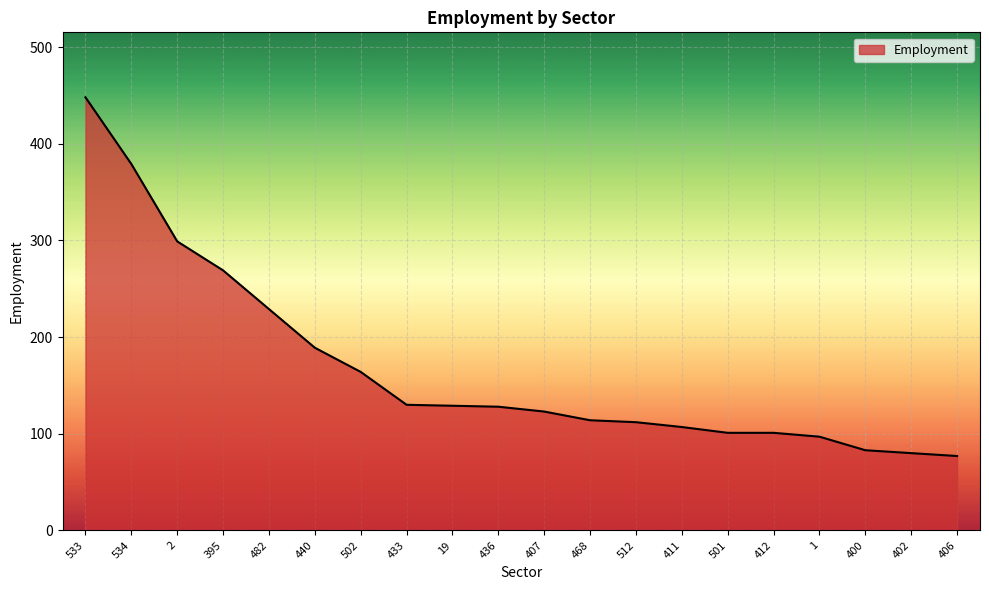

How many categories are shown in the chart?

20